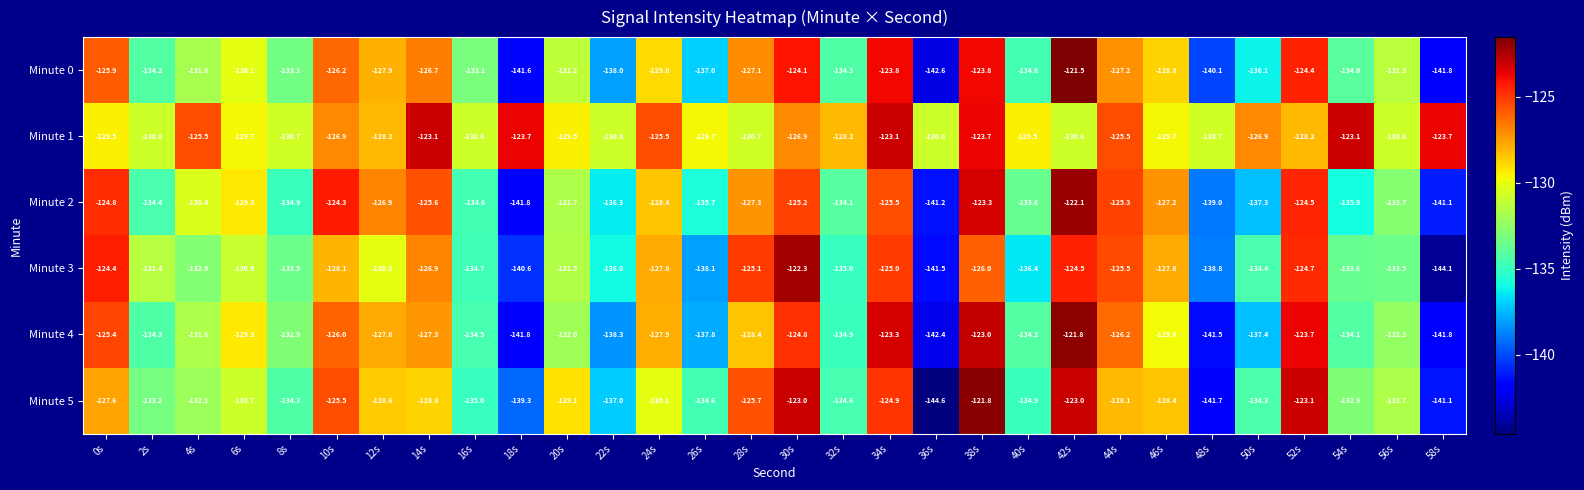

The value of Minute 2 at 24s is -89.5. True or false?

False